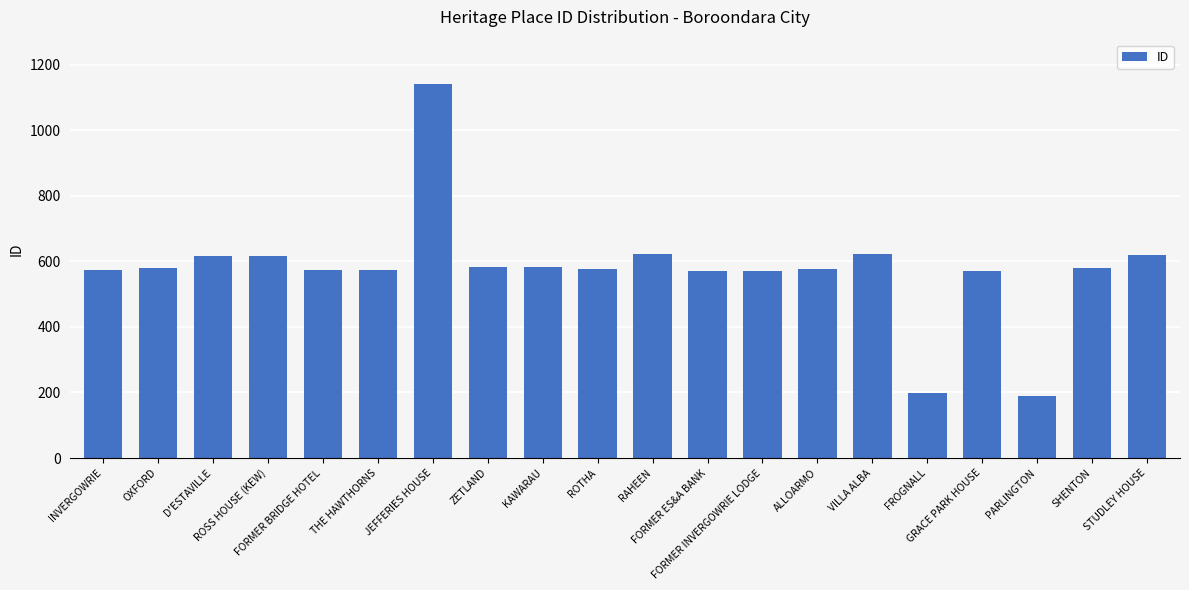

What is the smallest value displayed?

190